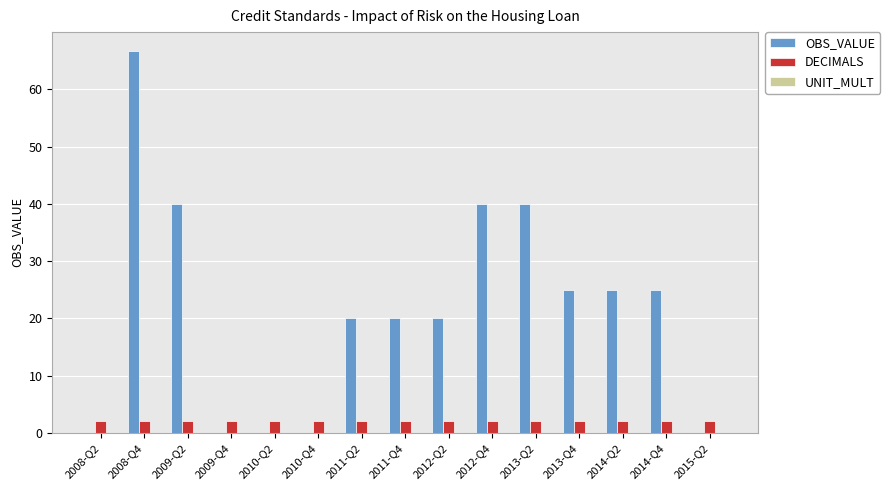

Are the bars grouped side by side (vs. stacked)?

Yes